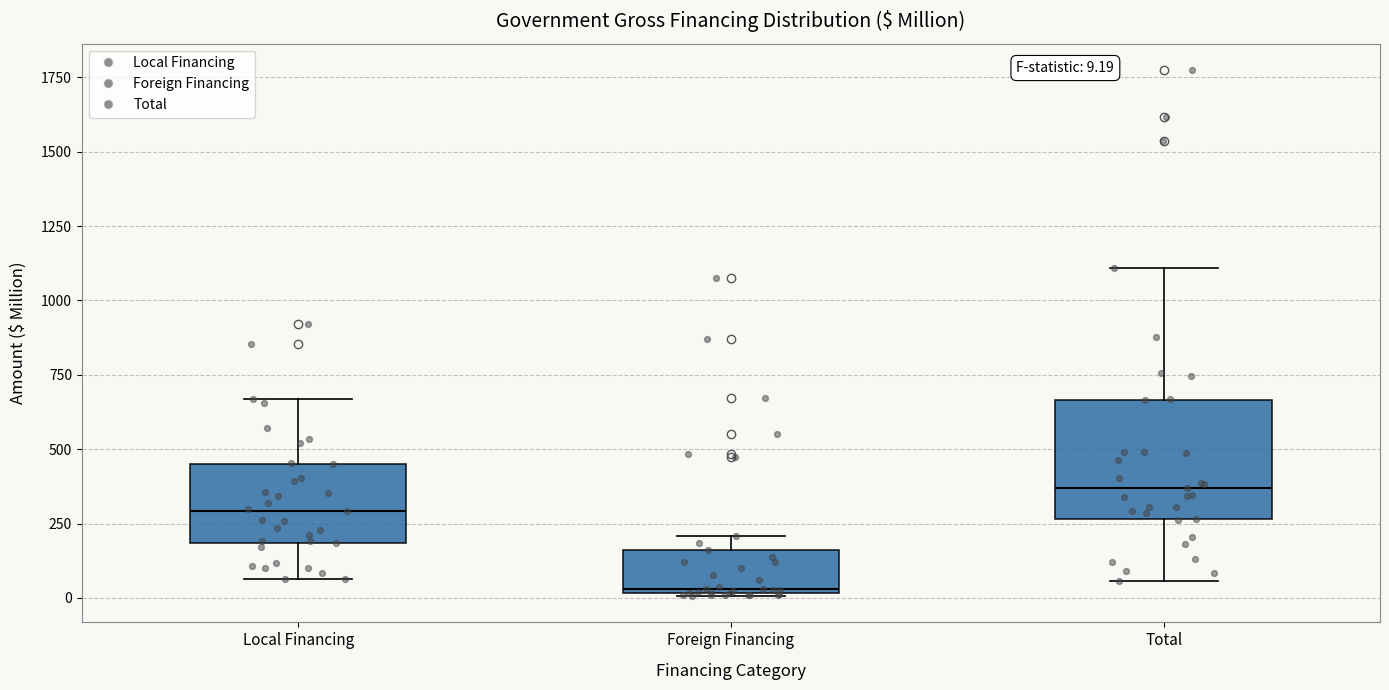

Comparing the boxes themselves (not the whiskers), which one is the tallest?

Total